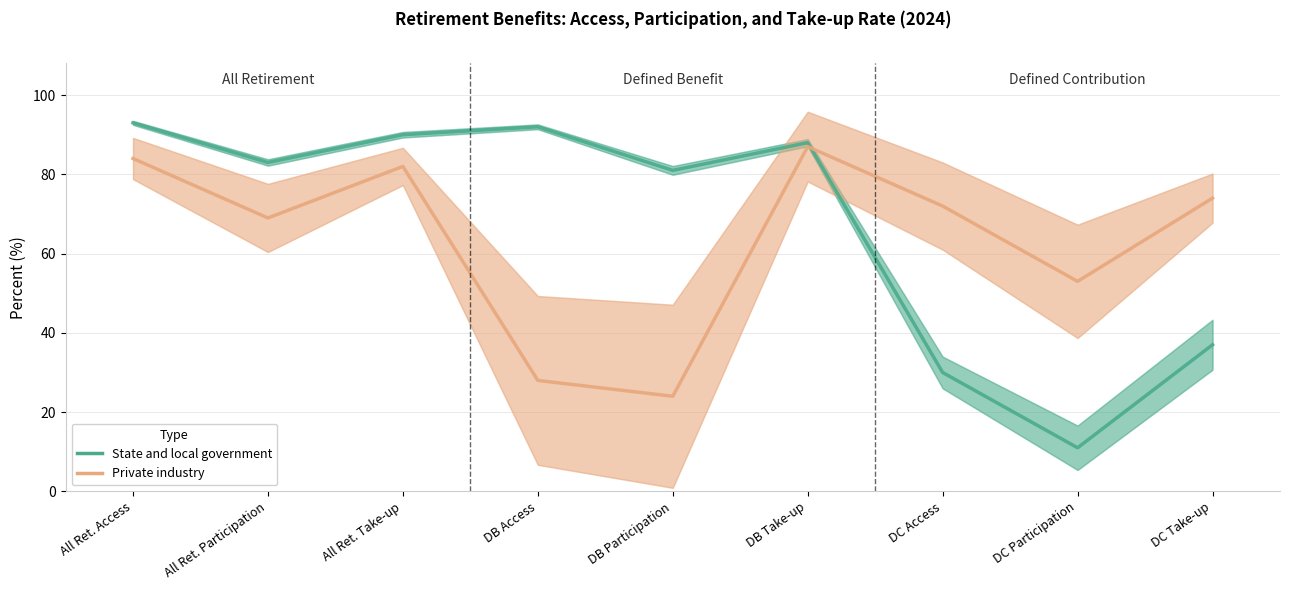

What is the highest value of the State and local government series?

93